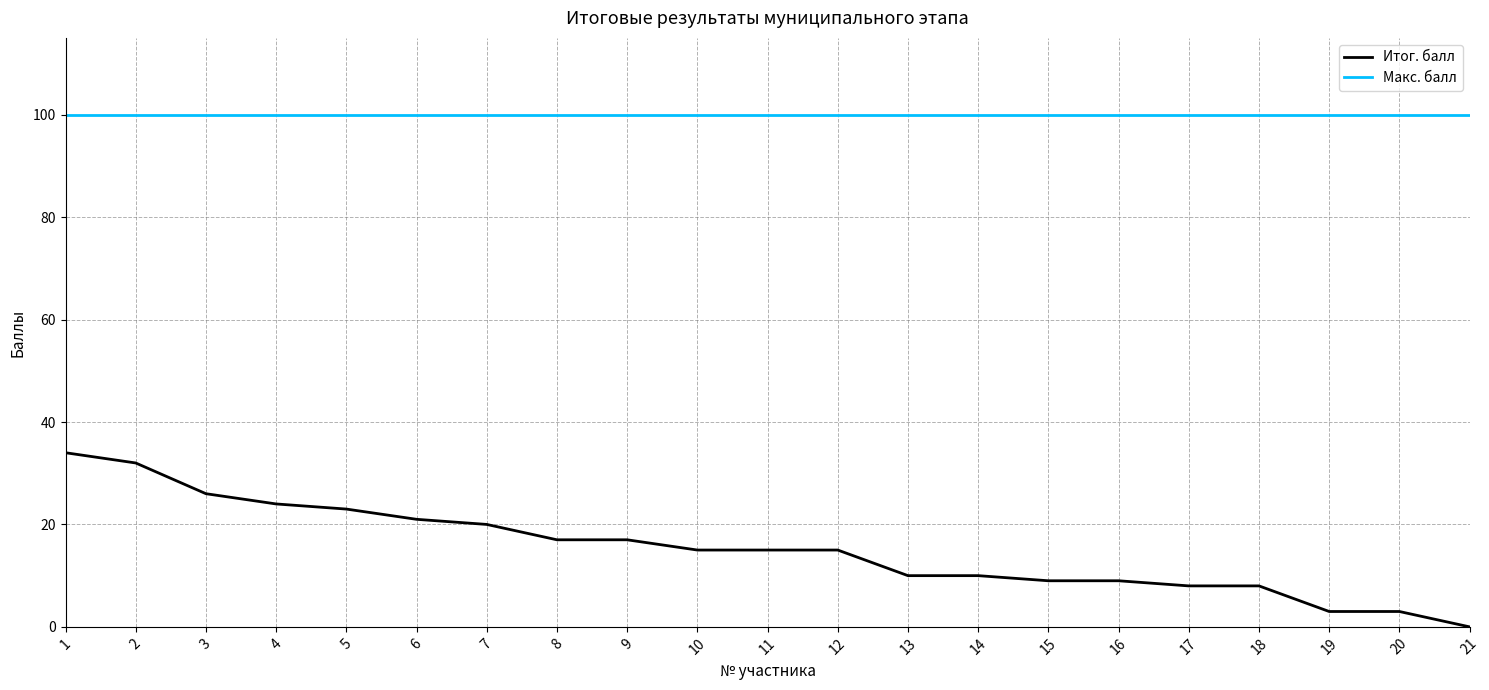

What are all the series names shown in the legend?

Итог. балл, Макс. балл